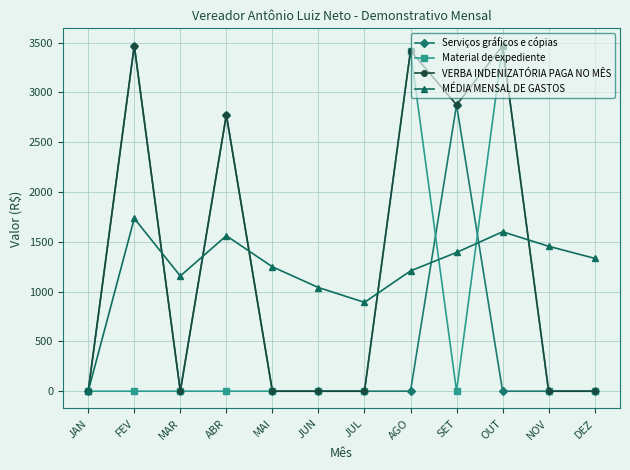

At which category does VERBA INDENIZATÓRIA PAGA NO MÊS reach its first local peak?

FEV